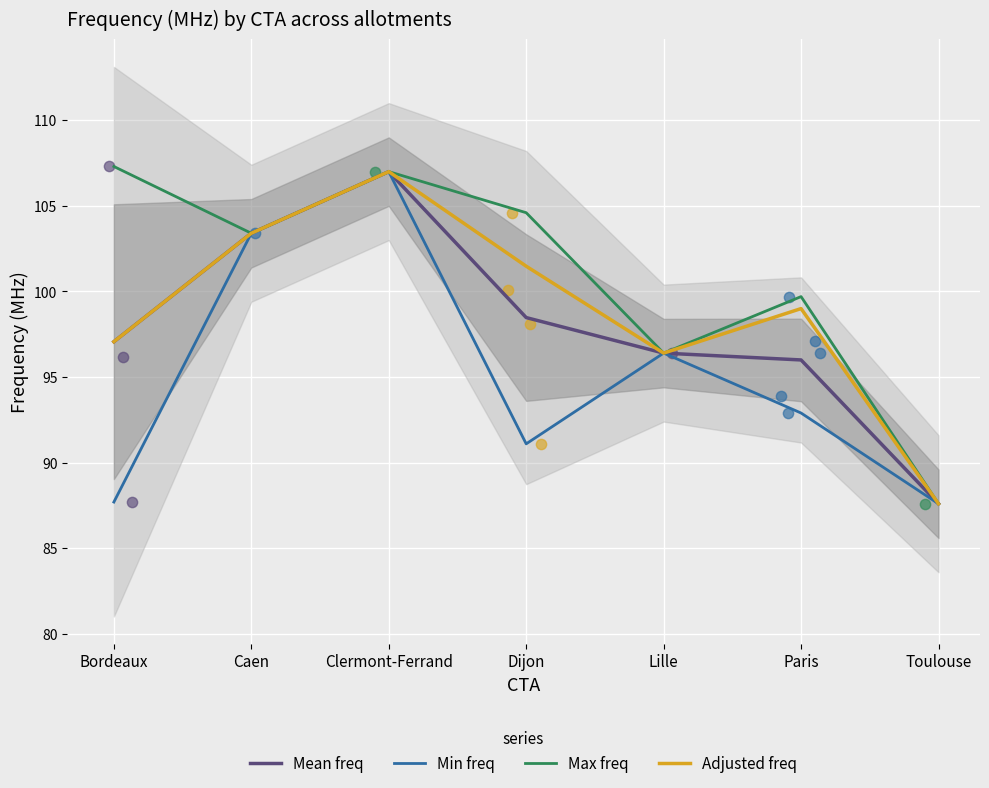

Which series reaches the maximum Y coordinate?

Max freq